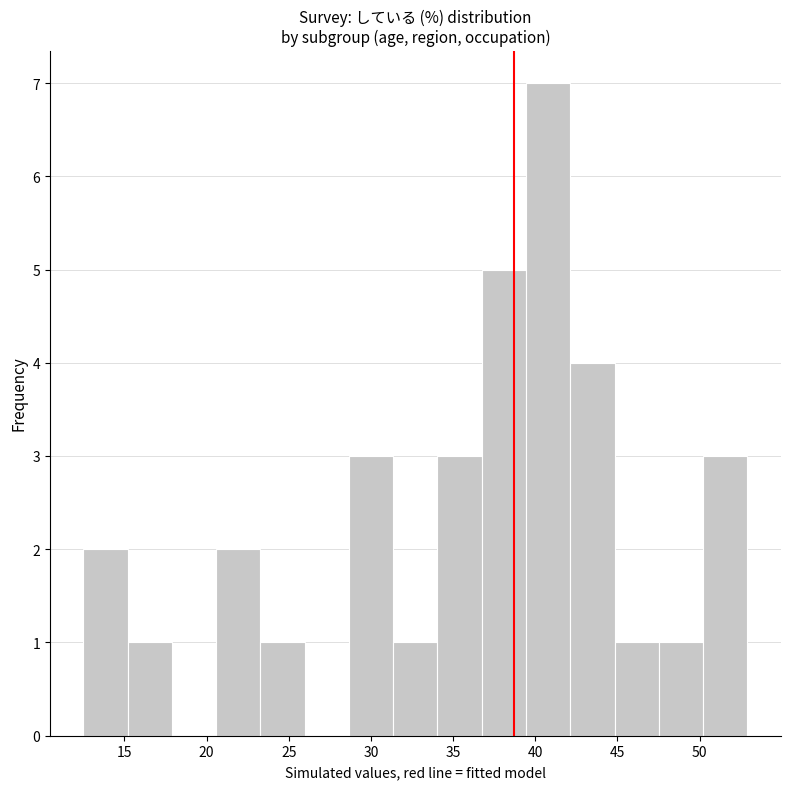

Which range on the x-axis has the tallest bar?

39.5 to 42.0